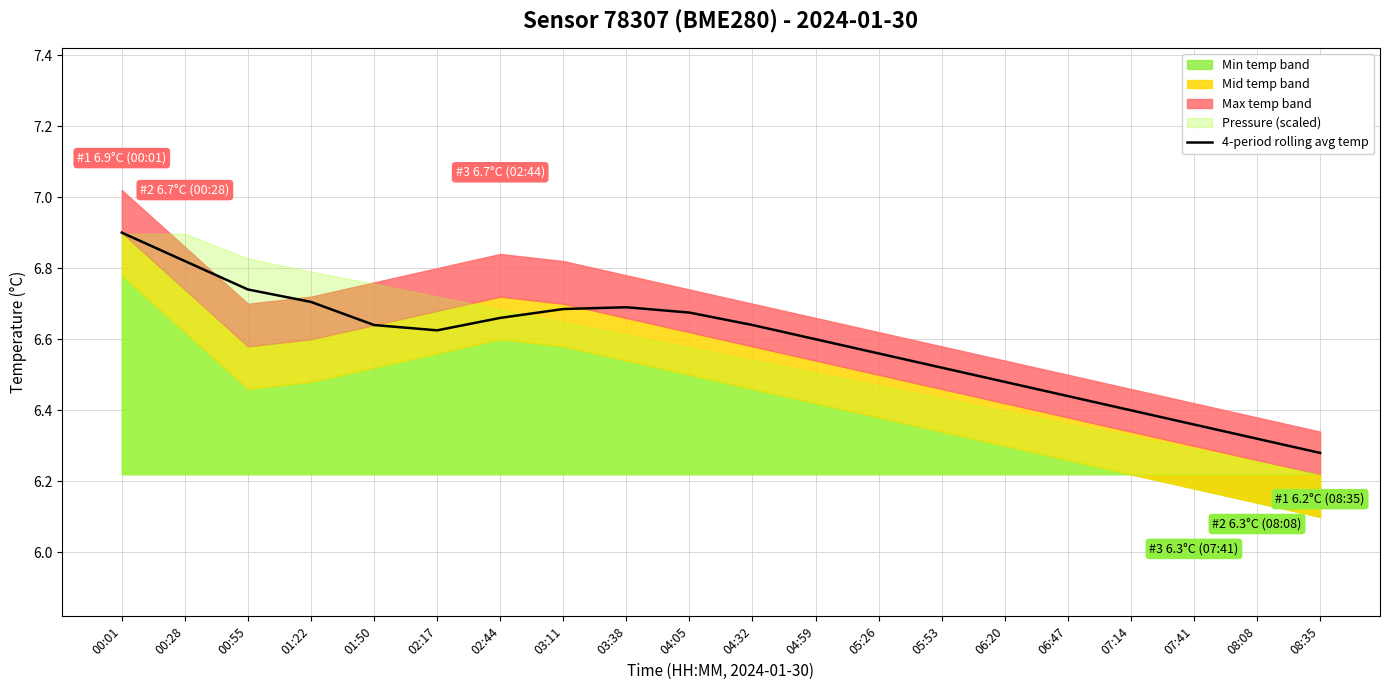

Which category has the lowest value across all series?

08:35